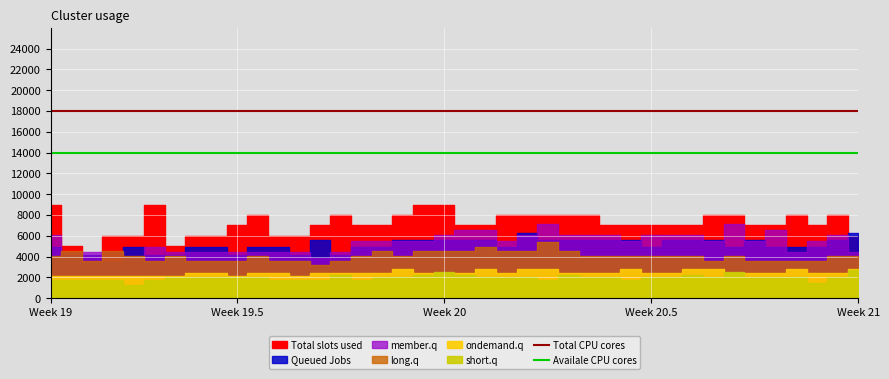

Is it true that Availale CPU cores equals 18464 at Week 19?

False